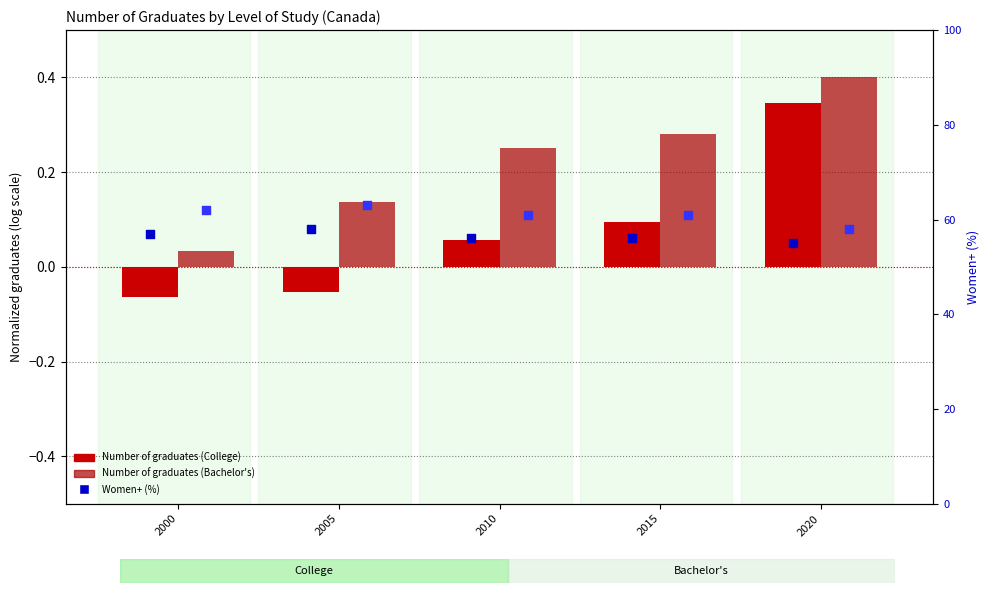

Which series has the largest Y range (max minus min)?

Women+ Bachelor's (%)